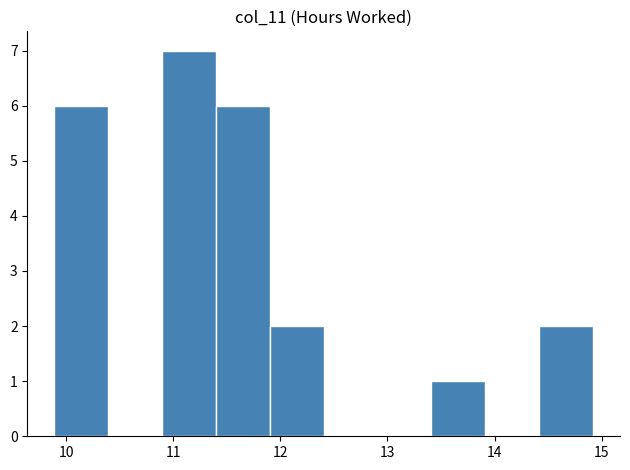

Which range on the x-axis has the tallest bar?

10.9 to 11.4